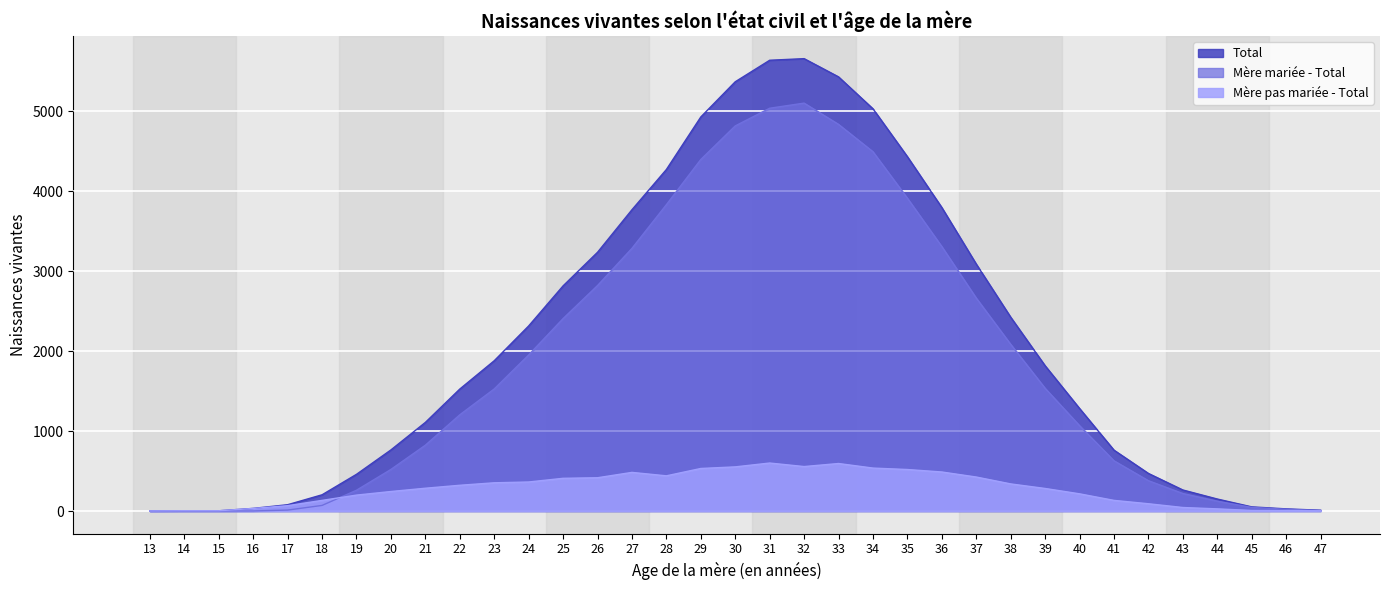

What is the sum of the Mère mariée - Total values at 29 and 13?

4395